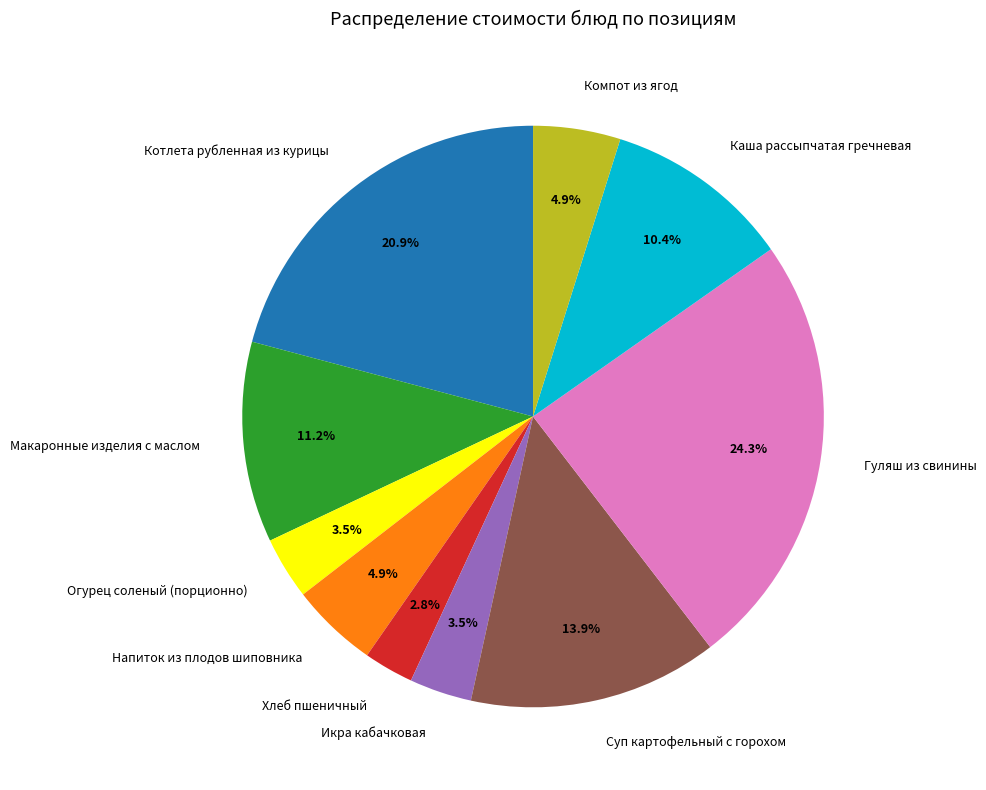

Is there a majority slice in this chart?

No